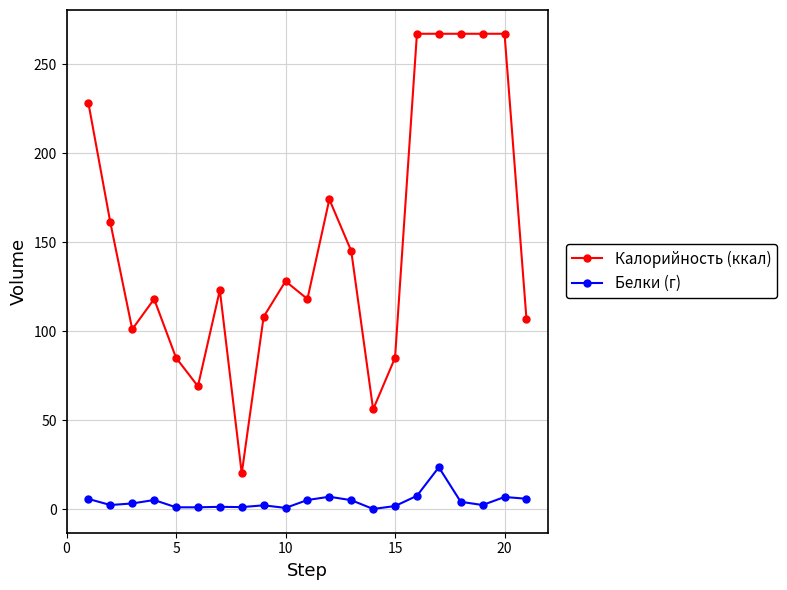

What is the difference between the second highest and minimum values in the Белки (г) series?

7.4